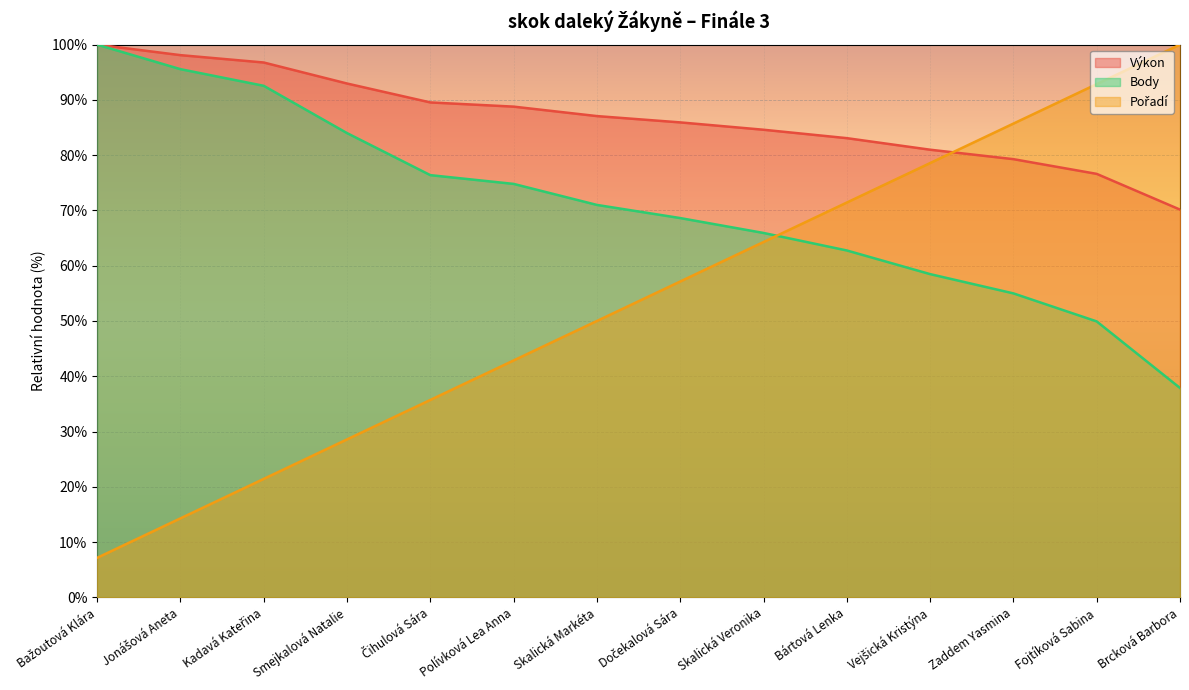

Which series ends up on top after the final intersection of Pořadí and Výkon?

Pořadí